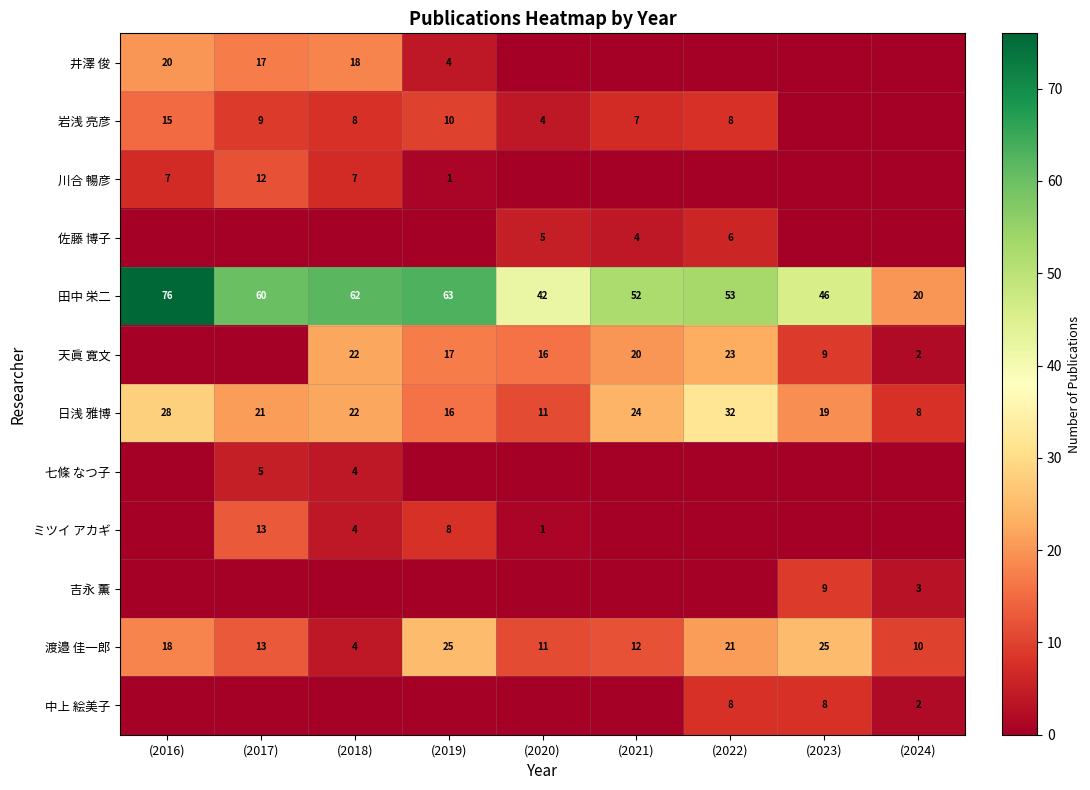

How many data points does each series have?

9